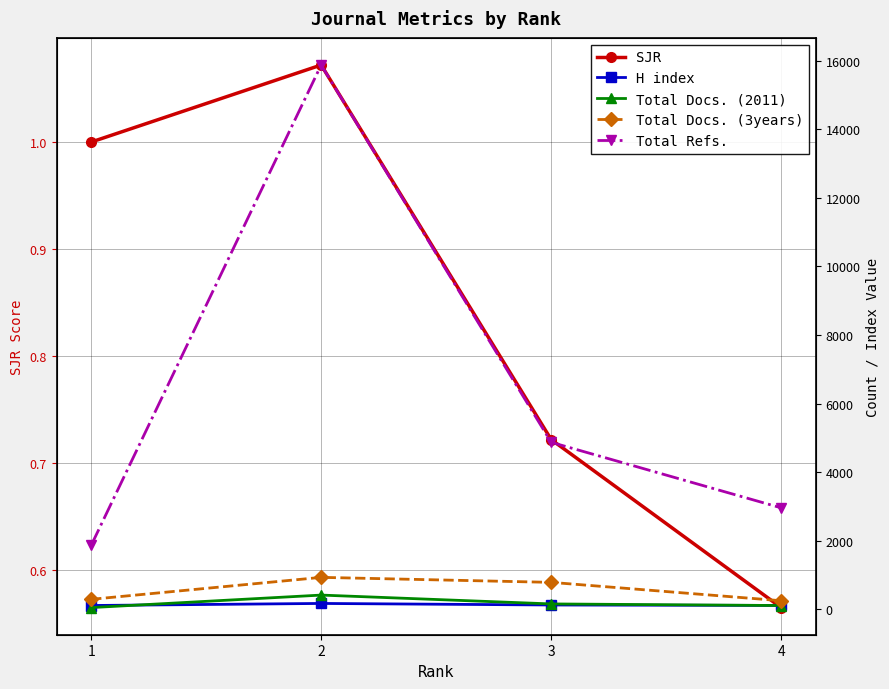

At 3, list the series in order from largest to smallest.

Total Refs., Total Docs. (3years), Total Docs. (2011), H index, SJR